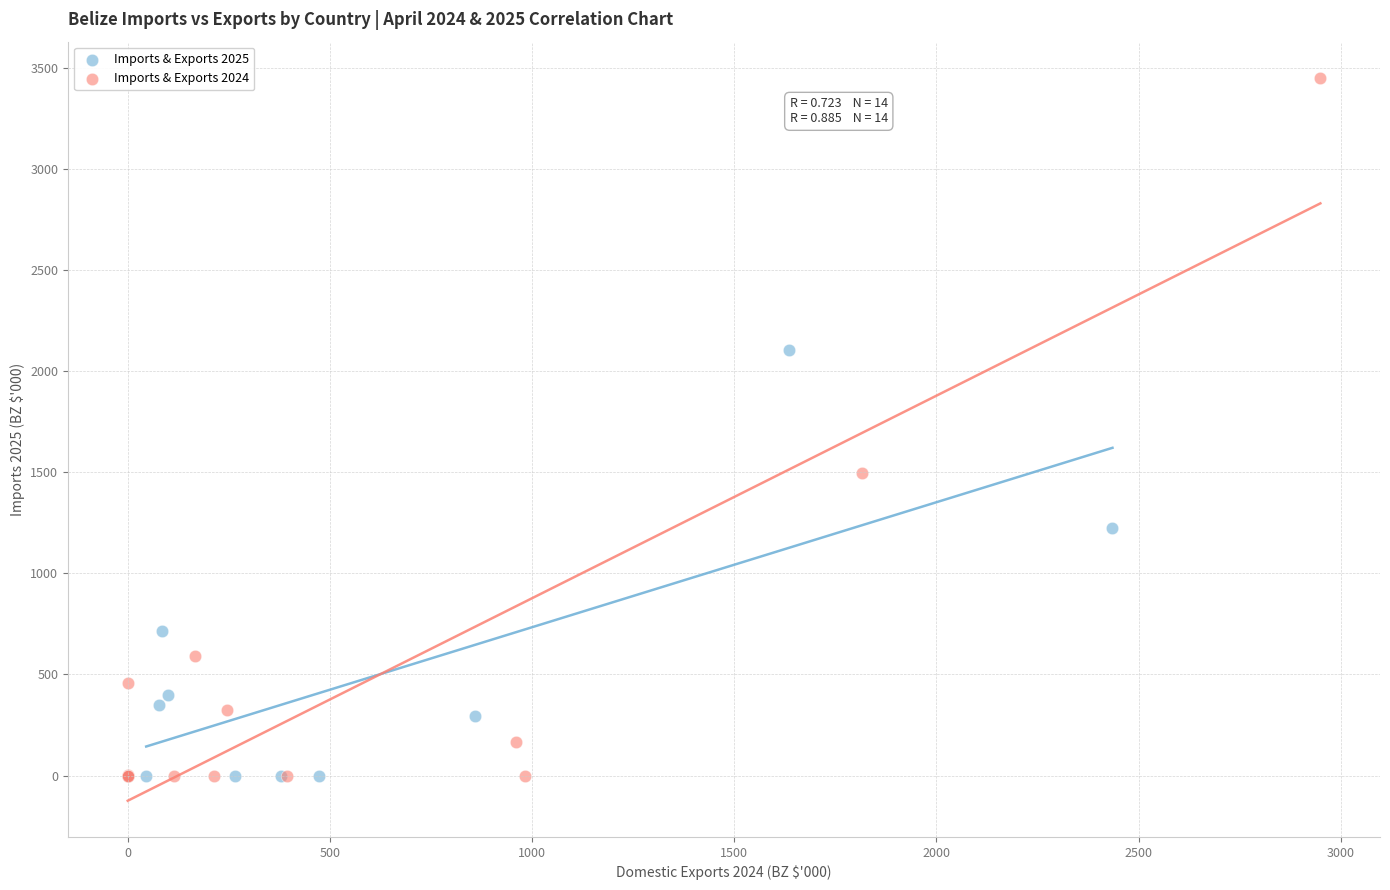

Which series has the largest Y range (max minus min)?

Imports & Exports 2024